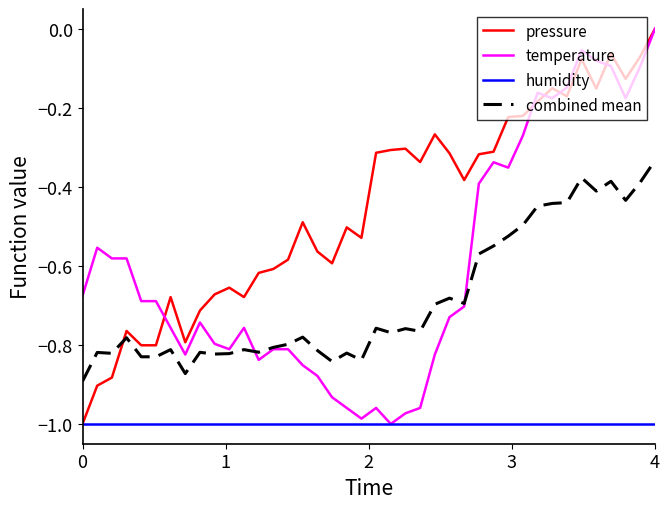

List the series in order of their overall mean, highest first.

pressure, temperature, combined mean, humidity